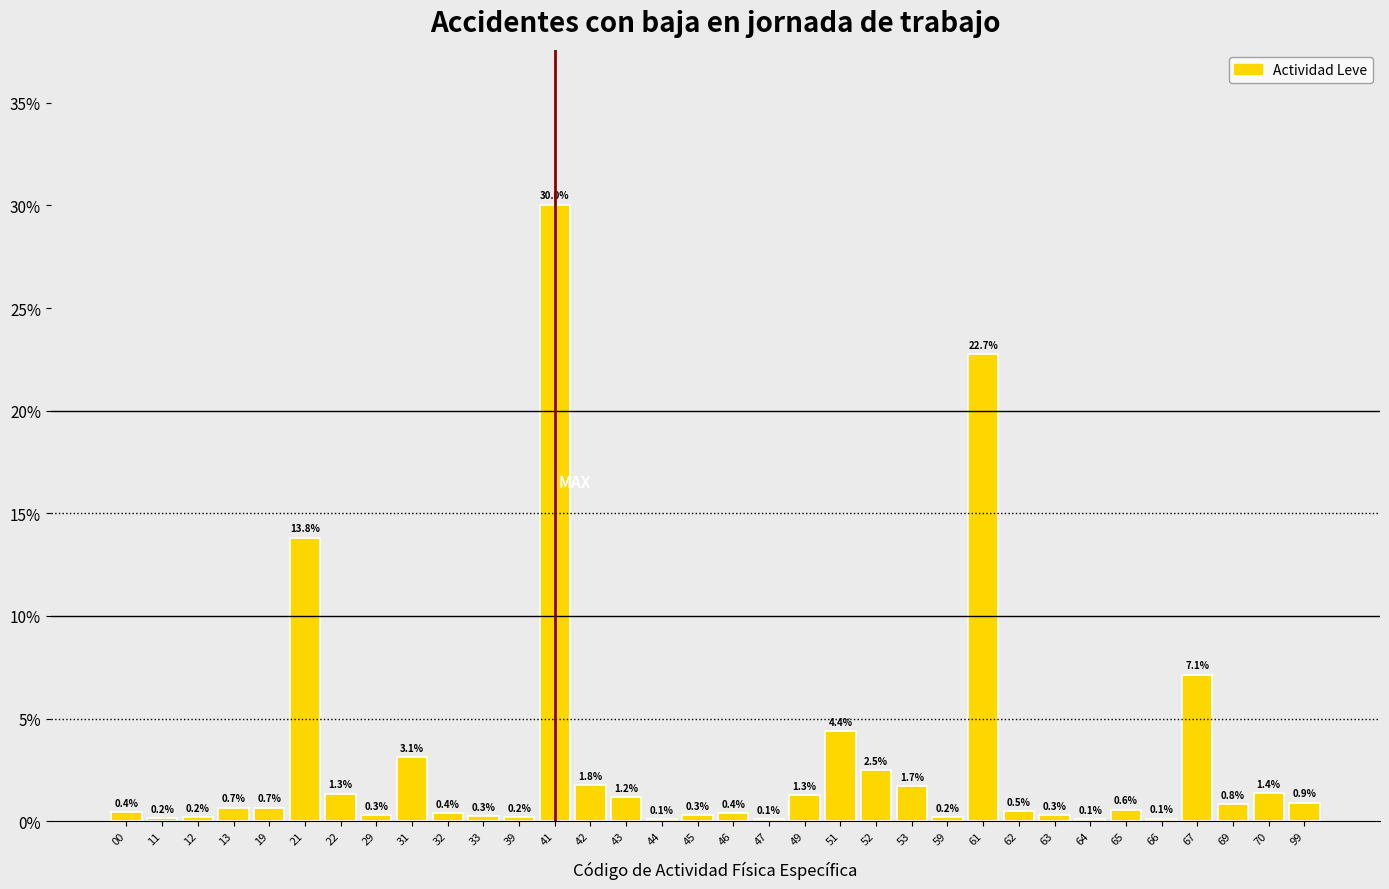

Reading right to left, extract all data points from this chart.

99=0.9	70=1.4	69=0.8	67=7.1	66=0.1	65=0.6	64=0.1	63=0.3	62=0.5	61=22.7	59=0.2	53=1.7	52=2.5	51=4.4	49=1.3	47=0.1	46=0.4	45=0.3	44=0.1	43=1.2	42=1.8	41=30.0	39=0.2	33=0.3	32=0.4	31=3.1	29=0.3	22=1.3	21=13.8	19=0.7	13=0.7	12=0.2	11=0.2	00=0.4